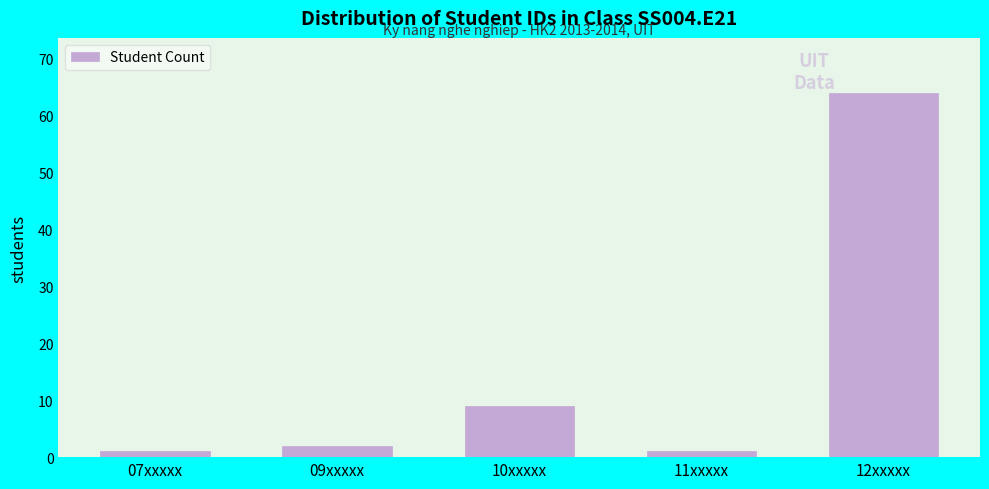

Reading right to left, what are all the values shown in this chart?

12xxxxx=64	11xxxxx=1	10xxxxx=9	09xxxxx=2	07xxxxx=1